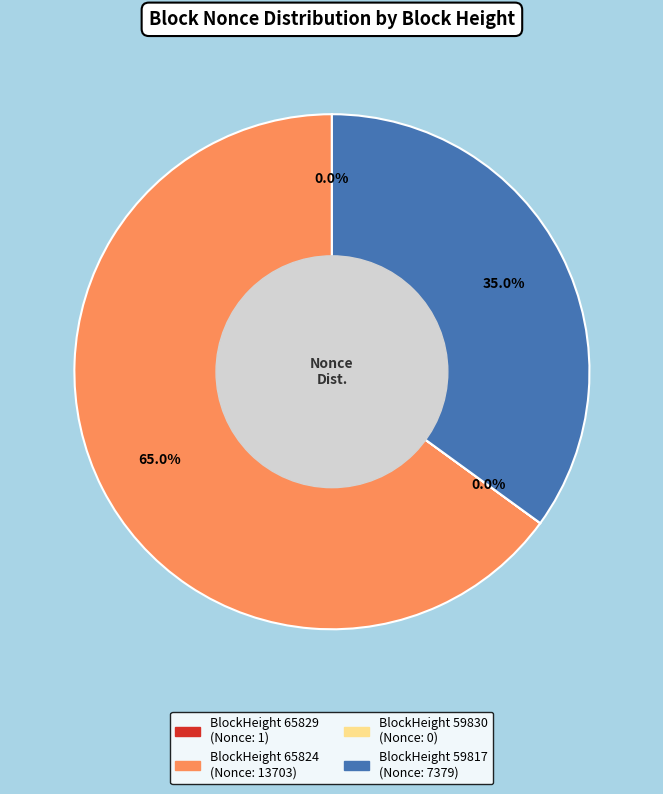

Is there a majority slice in this chart?

Yes